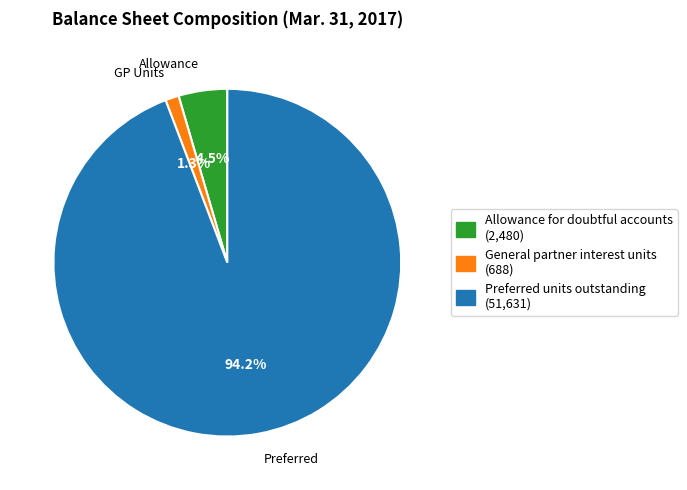

What percentage is NOT represented by General partner interest units?

98.7%